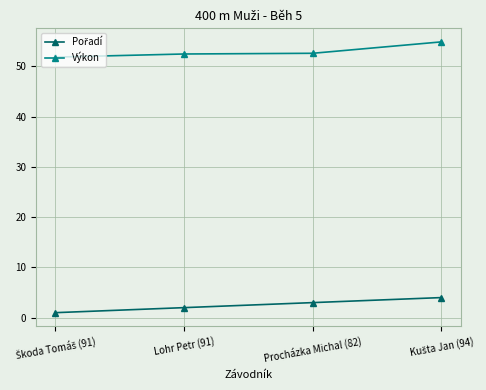

What is the spread (max minus min) of values at Procházka Michal (82)?

49.6